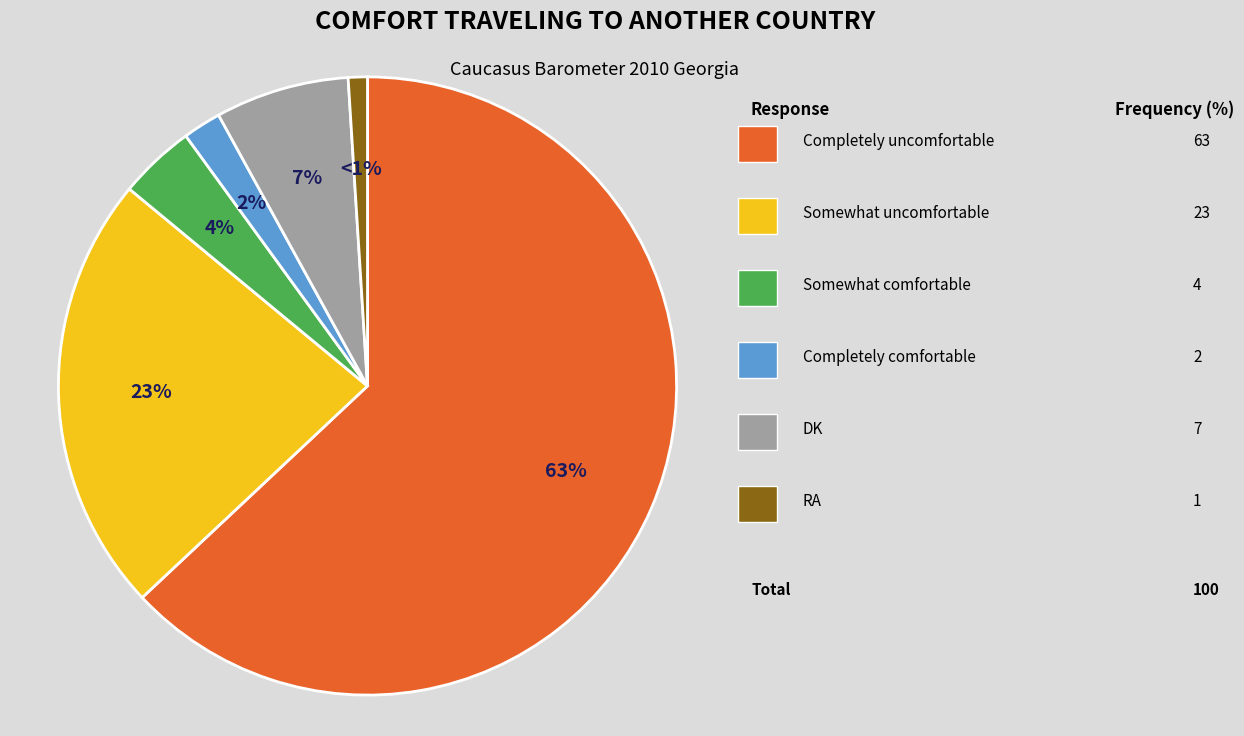

To the nearest percent, what is the average slice percentage?

17%